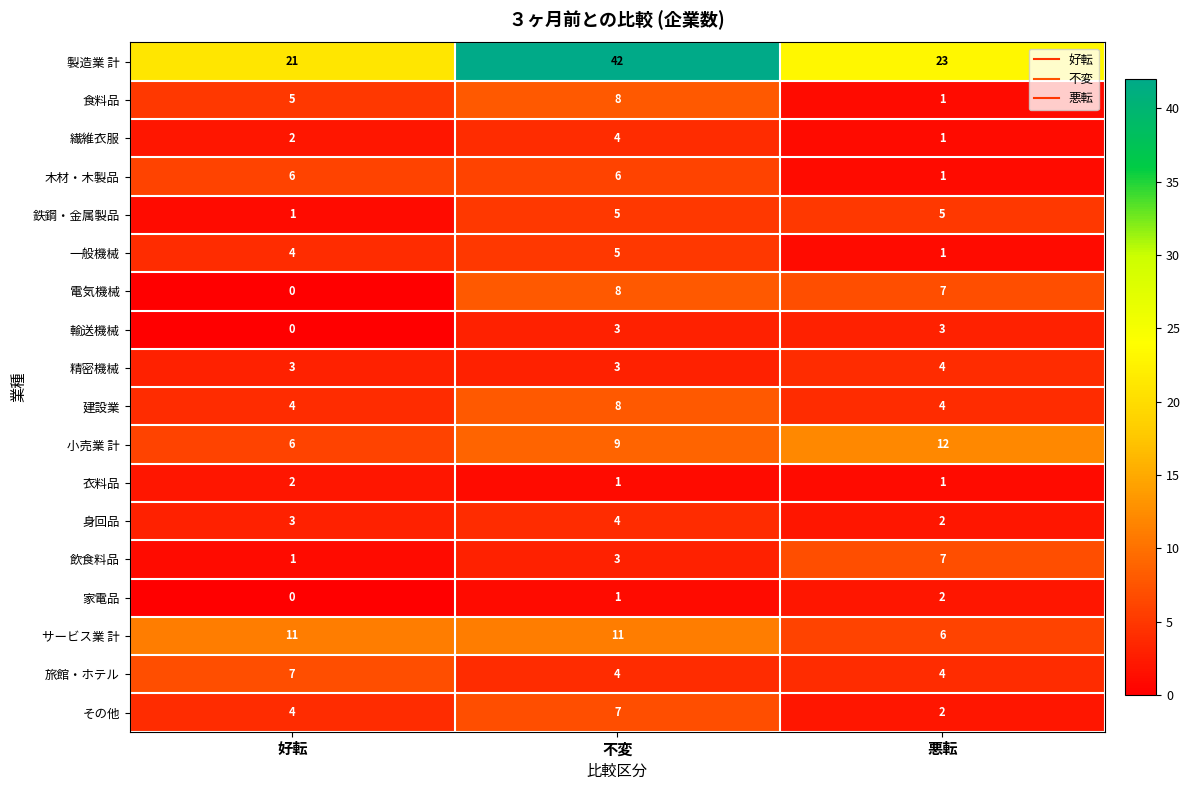

Rank the categories by 食料品 value from highest to lowest.

不変, 好転, 悪転